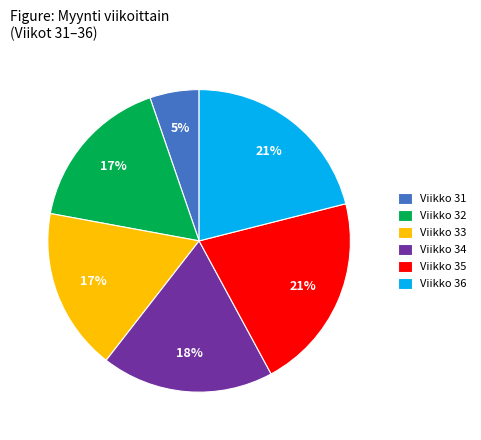

True or false: Viikko 32 accounts for 17% of the total.

True